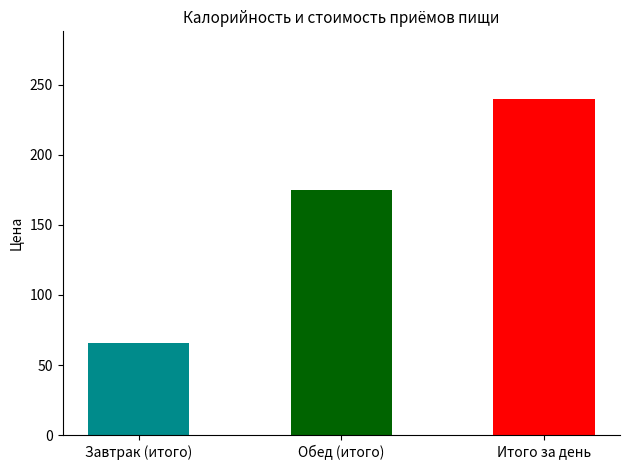

The chart shows a value of 240.0 at Итого за день. True or false?

True